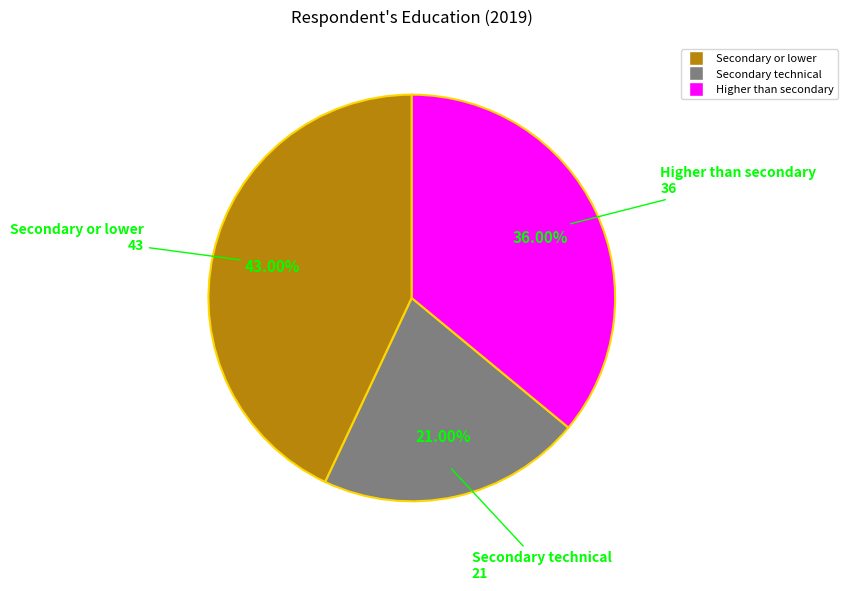

Count the number of slices in the pie.

3